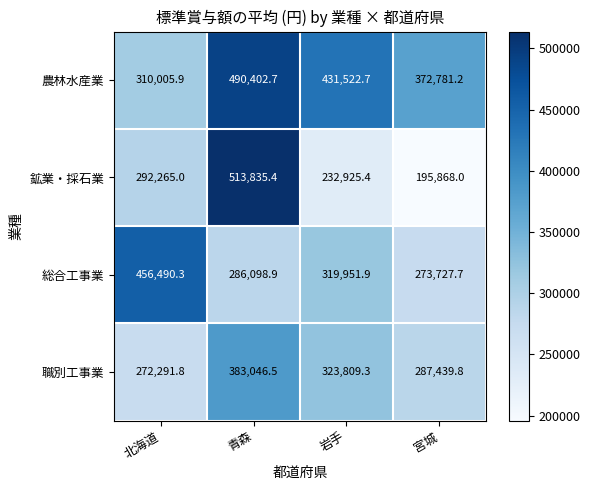

At which category does the chart reach its minimum across all series?

宮城